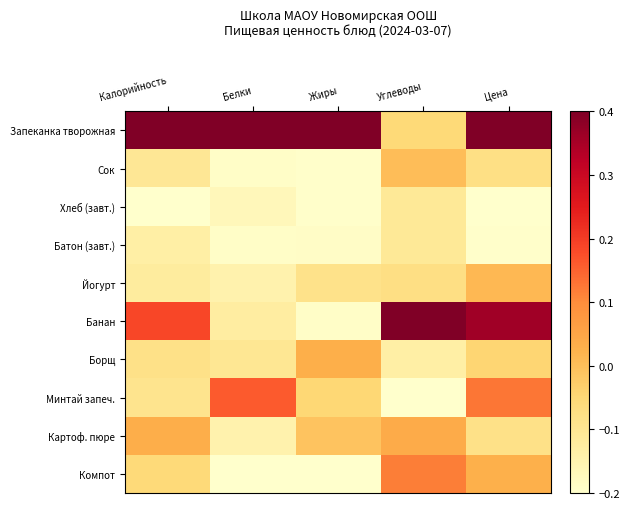

Reading right to left, transcribe all the data shown in this chart.

Запеканка творожная: Цена=0.4	Углеводы=-0.1	Жиры=0.4	Белки=0.4	Калорийность=0.4
Сок: Цена=-0.1	Углеводы=0.0	Жиры=-0.2	Белки=-0.2	Калорийность=-0.1
Хлеб (завт.): Цена=-0.2	Углеводы=-0.1	Жиры=-0.2	Белки=-0.2	Калорийность=-0.2
Батон (завт.): Цена=-0.2	Углеводы=-0.1	Жиры=-0.2	Белки=-0.2	Калорийность=-0.1
Йогурт: Цена=0.0	Углеводы=-0.1	Жиры=-0.1	Белки=-0.1	Калорийность=-0.1
Банан: Цена=0.4	Углеводы=0.4	Жиры=-0.2	Белки=-0.1	Калорийность=0.2
Борщ: Цена=-0.0	Углеводы=-0.1	Жиры=0.0	Белки=-0.1	Калорийность=-0.1
Минтай запеч.: Цена=0.1	Углеводы=-0.2	Жиры=-0.0	Белки=0.2	Калорийность=-0.1
Картоф. пюре: Цена=-0.1	Углеводы=0.0	Жиры=-0.0	Белки=-0.1	Калорийность=0.0
Компот: Цена=0.0	Углеводы=0.1	Жиры=-0.2	Белки=-0.2	Калорийность=-0.1